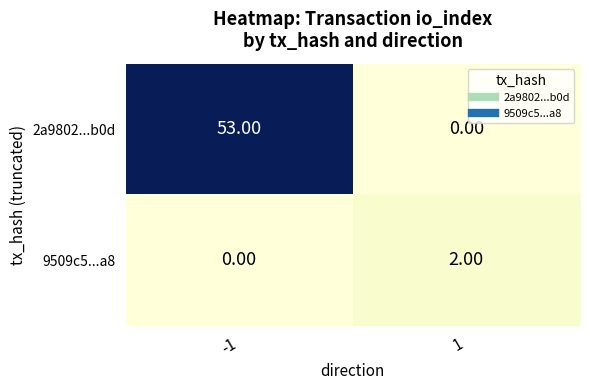

What is the sum of all 2a9802...b0d values?

53